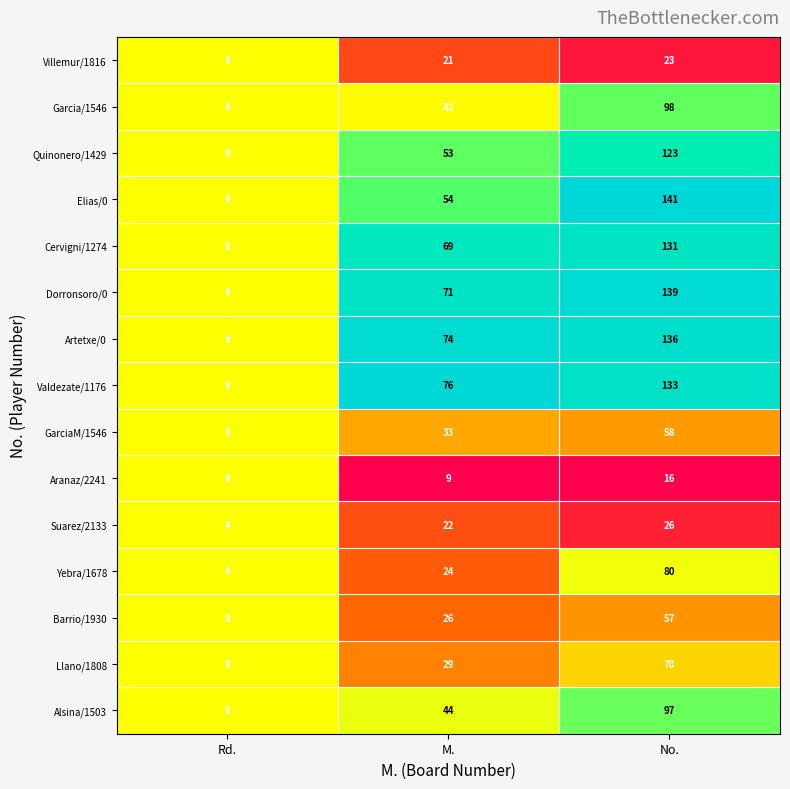

Between Rd. and M., which series saw the biggest shift?

Valdezate/1176